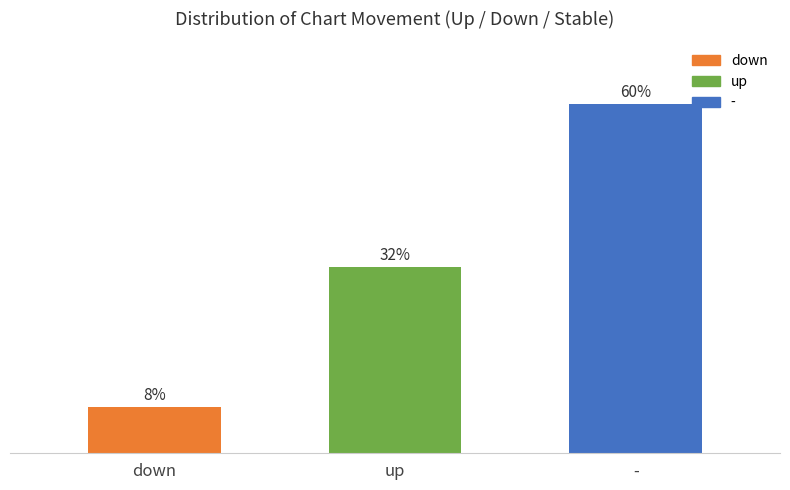

Which has a higher value, down or -?

-